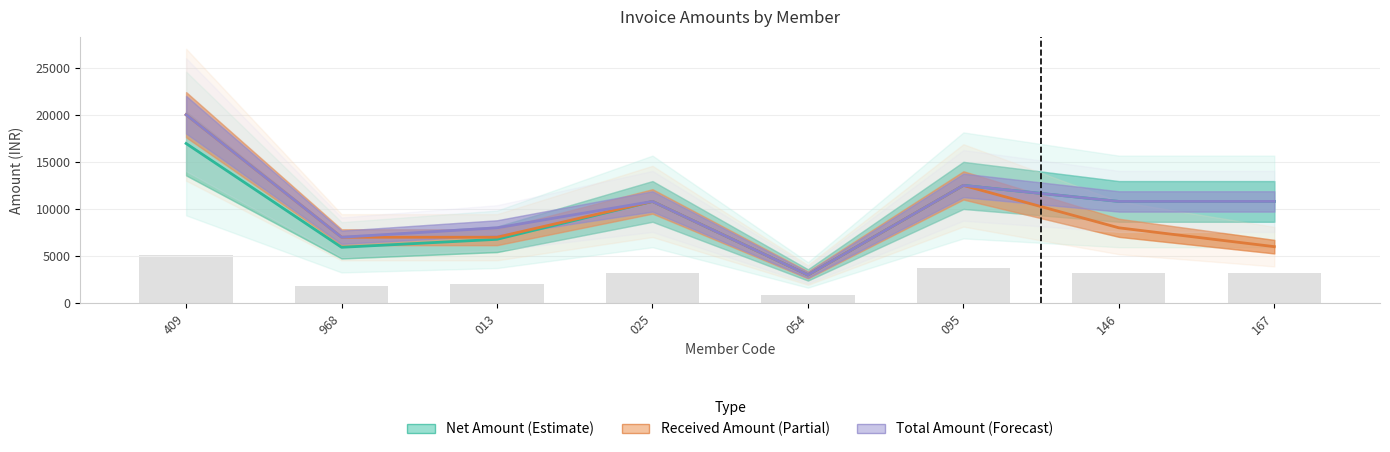

Rank the series at 025 from lowest to highest value.

Net Amount, Received Amount, Total Amount